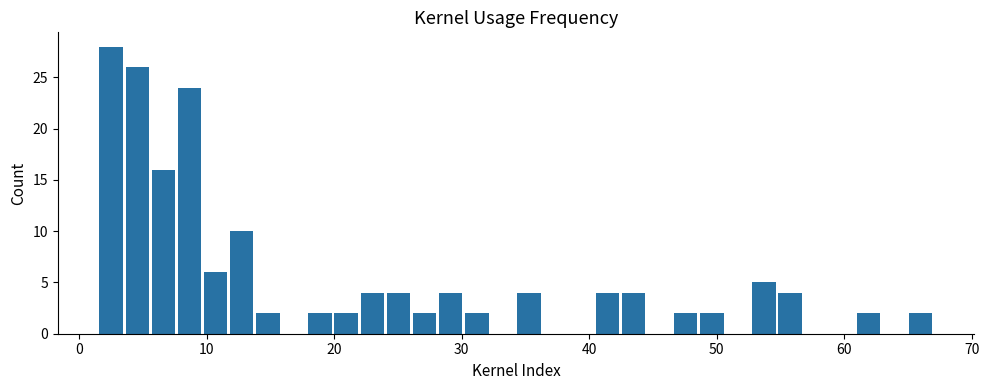

Read against the x-axis, roughly where is the centre of the tallest bar?

3